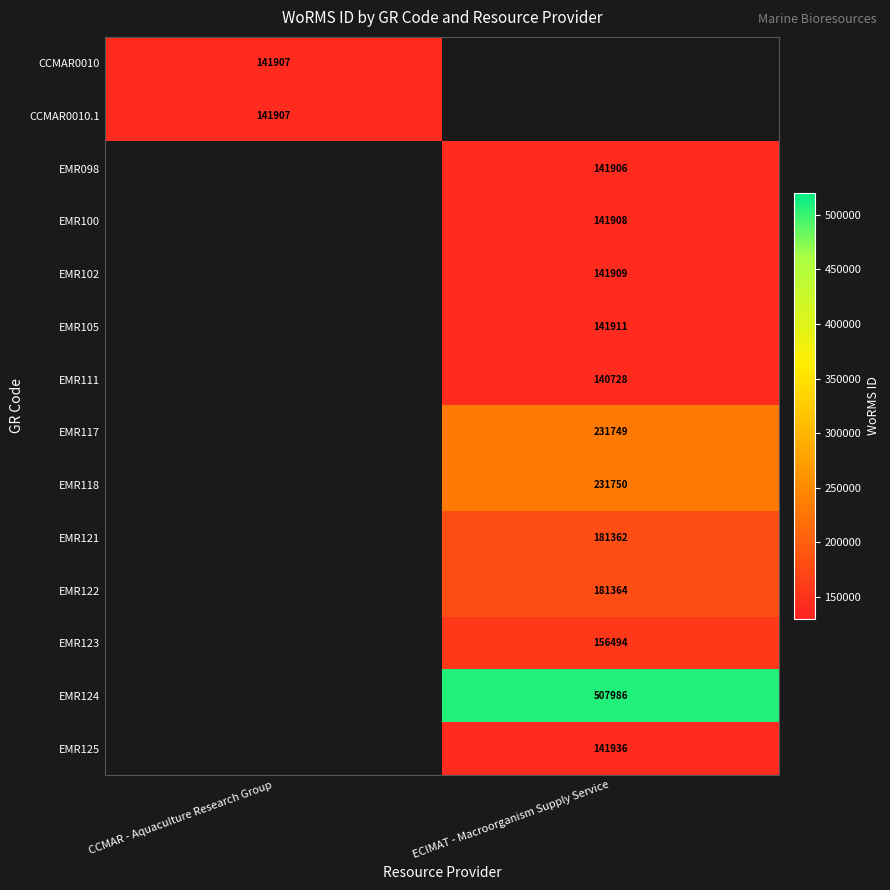

Is the value of EMR117 at ECIMAT - Macroorganism Supply Service greater than the value of CCMAR0010.1 at CCMAR - Aquaculture Research Group?

Yes